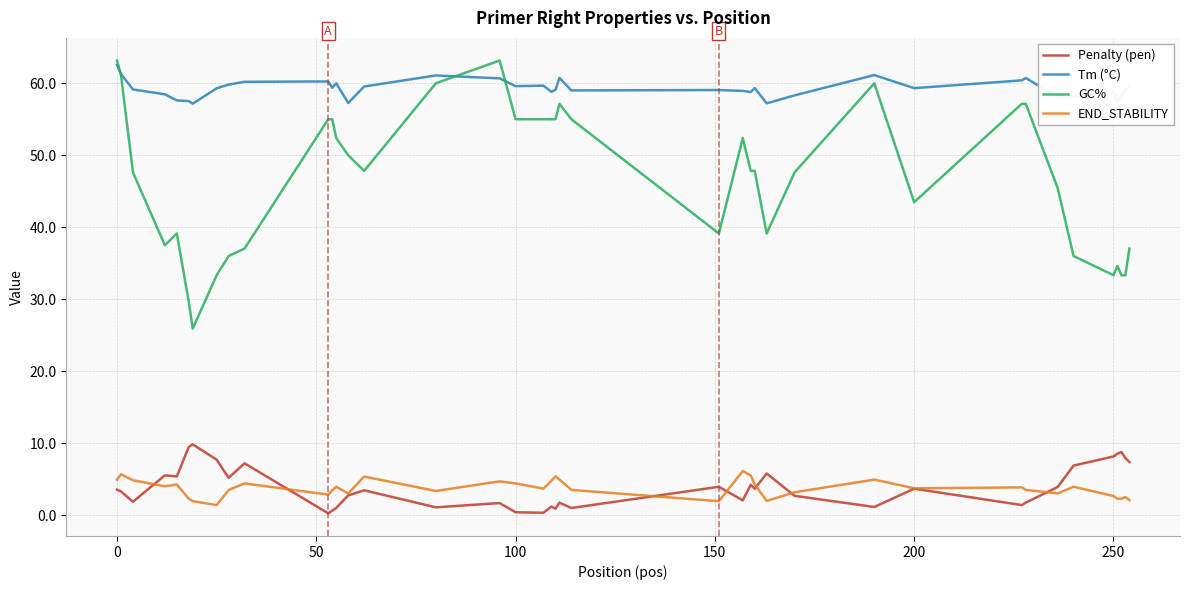

How many lines are shown in the chart?

4